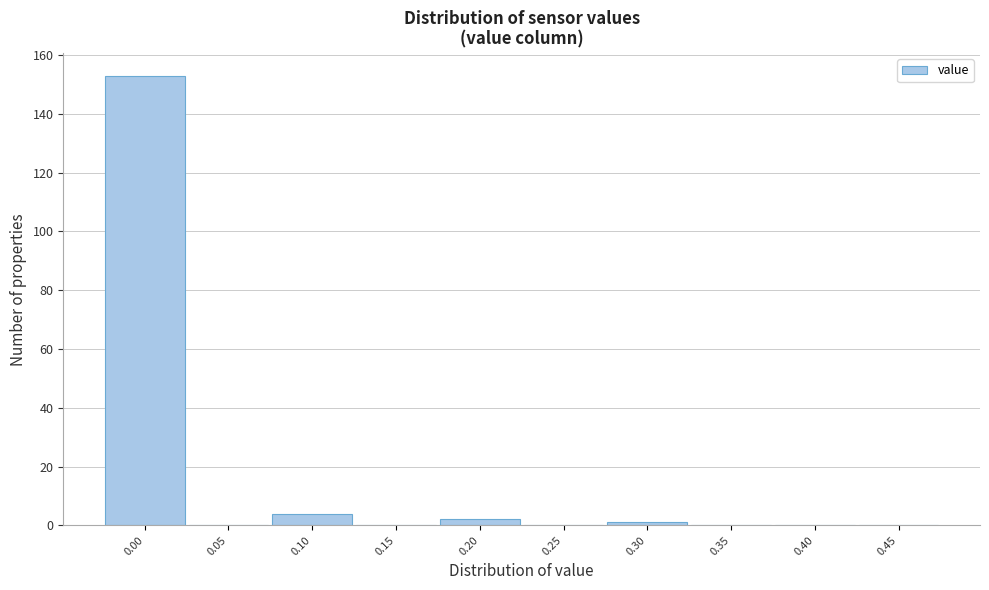

Reading left to right, list every bar in this chart as the range it spans on the x-axis followed by its height. The values are not printed on the chart, so give them approximately, as read against the axis.

-0.025 to 0.025: 154
0.025 to 0.075: 0
0.075 to 0.125: 4
0.125 to 0.175: 0
0.175 to 0.225: 2
0.225 to 0.275: 0
0.275 to 0.325: under 2
0.325 to 0.375: 0
0.375 to 0.425: 0
0.425 to 0.475: 0